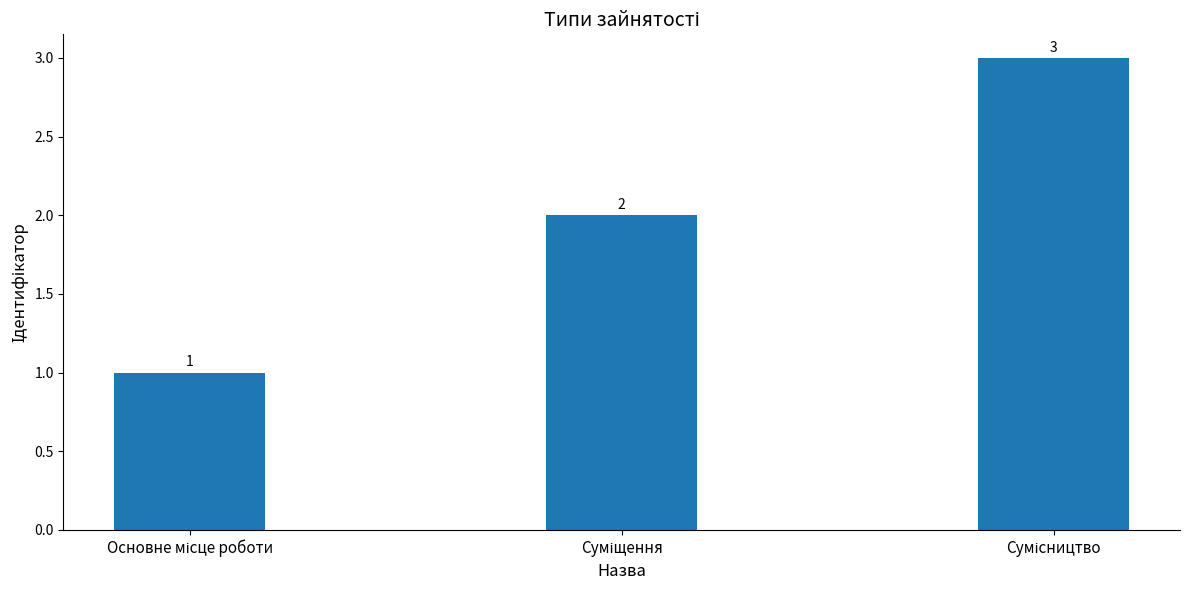

Reading left to right, what are all the values shown in this chart?

1	2	3